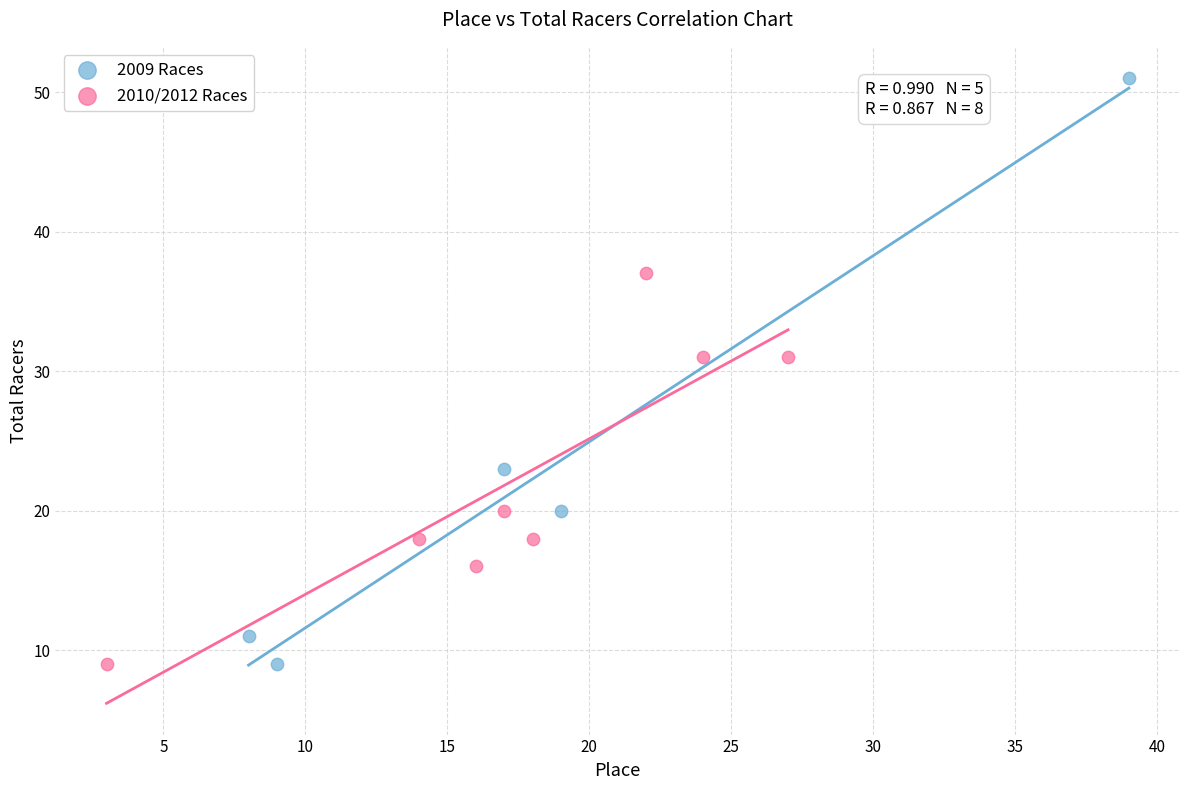

Which series has the widest spread of Y values?

2009 Races